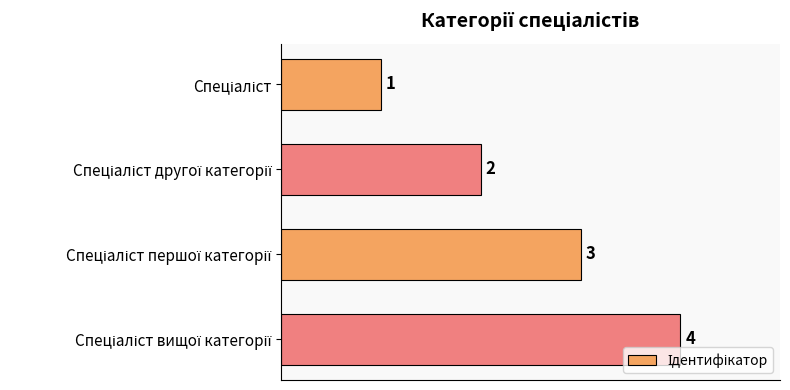

What is the value of the 4th bar from the top?

4